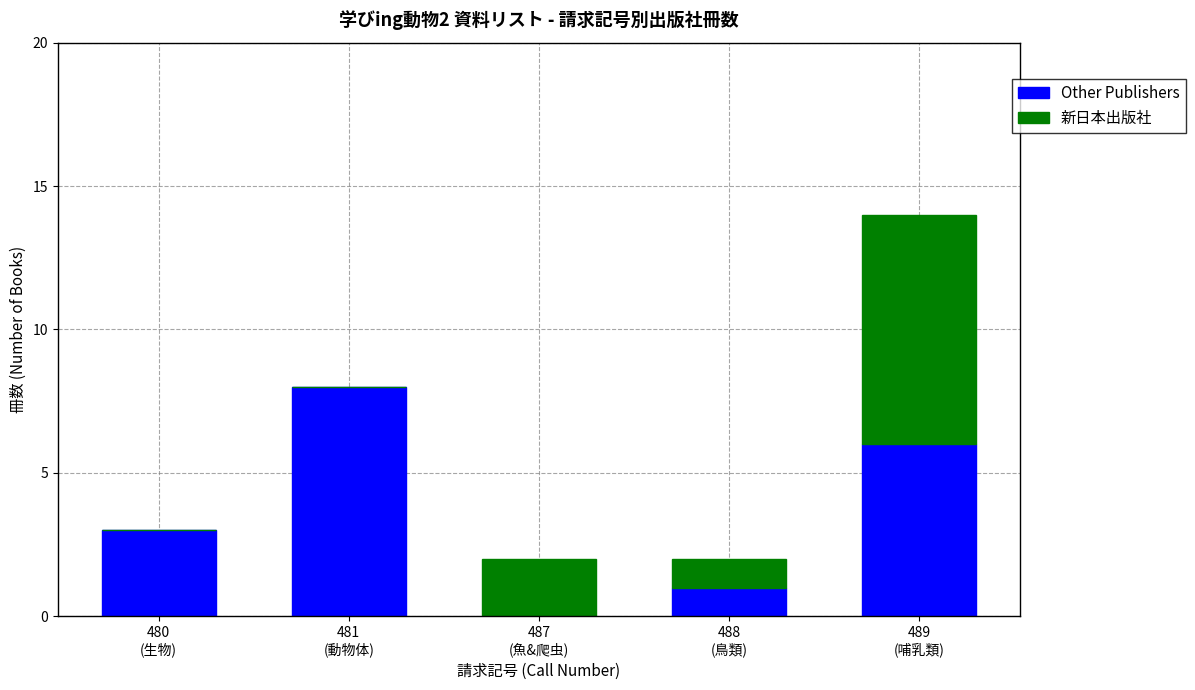

What is the highest value of the Other Publishers series?

8